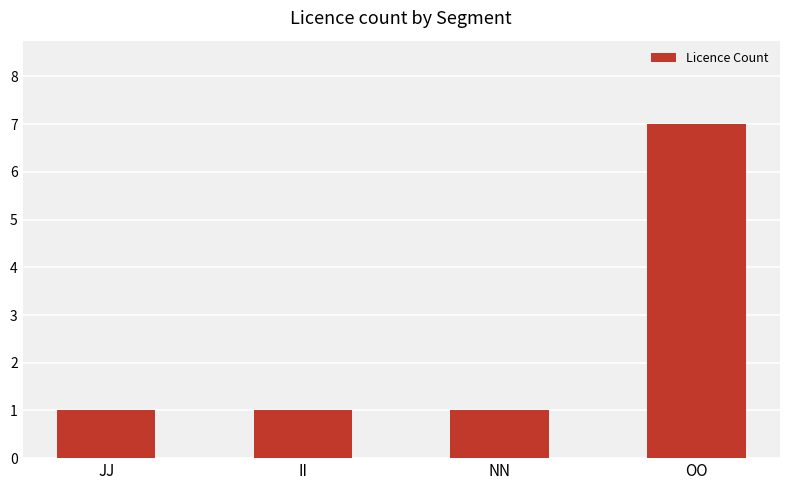

What value does the data have at OO?

7